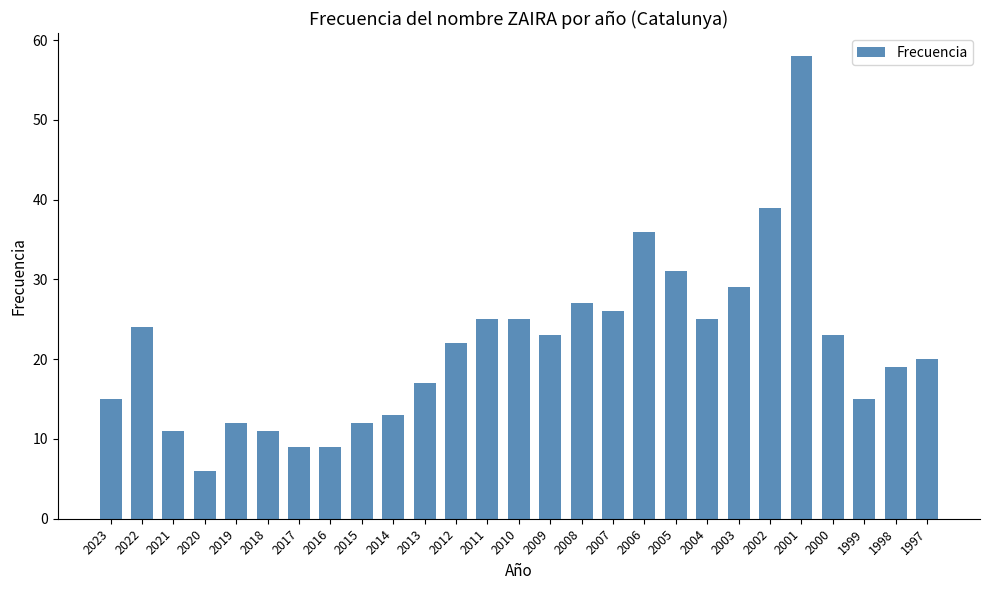

What is the value of the 27th bar from the left?

20